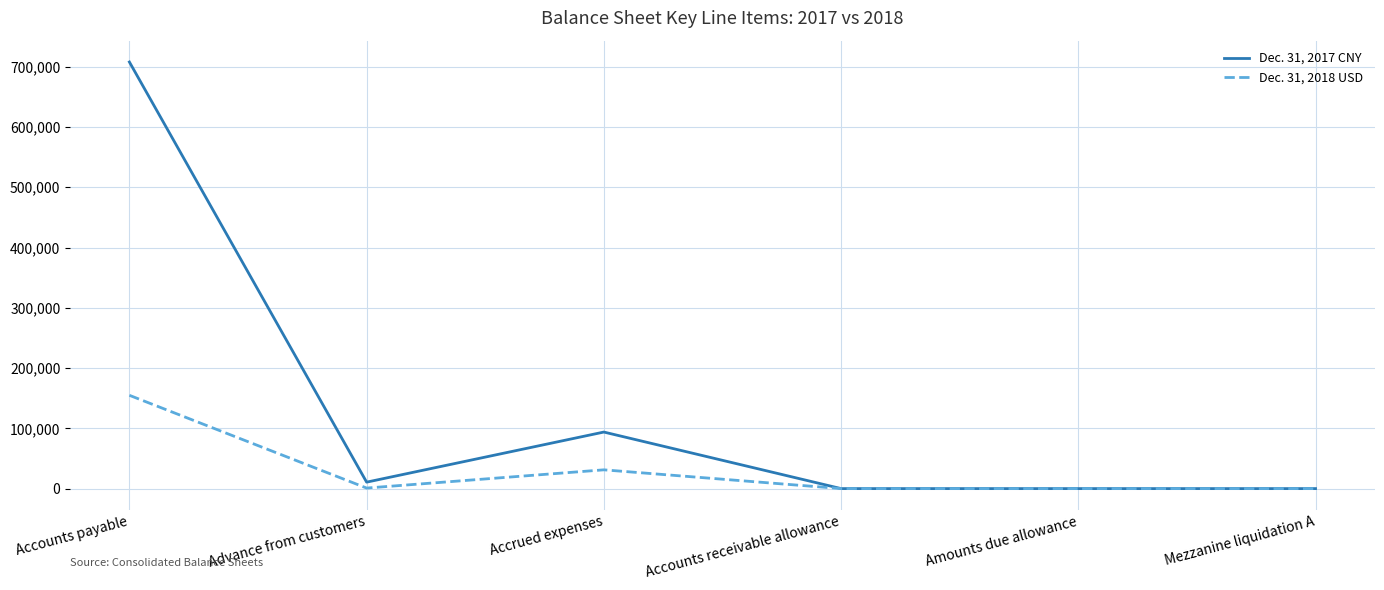

What is the difference between the maximum and minimum values in the Dec. 31, 2017 CNY series?

707782